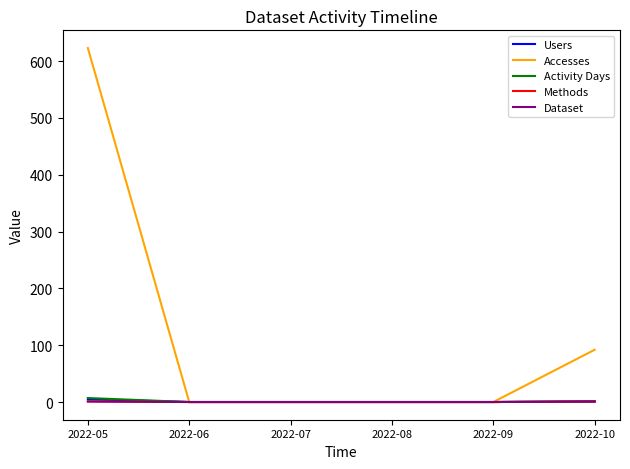

Between 2022-06 and 2022-09, which series saw the biggest shift?

Users